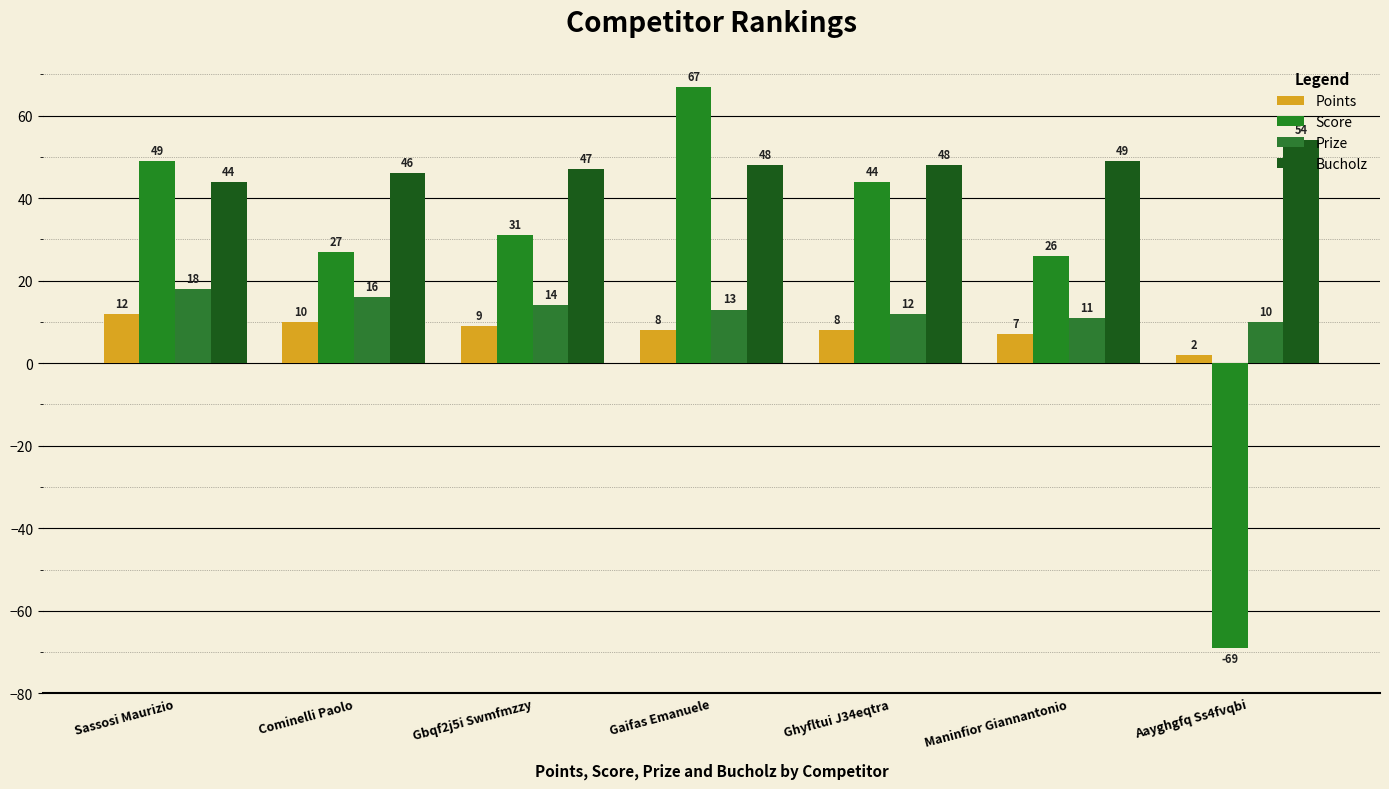

Which category has the lowest value in the Score series?

Aayghgfq Ss4fvqbi